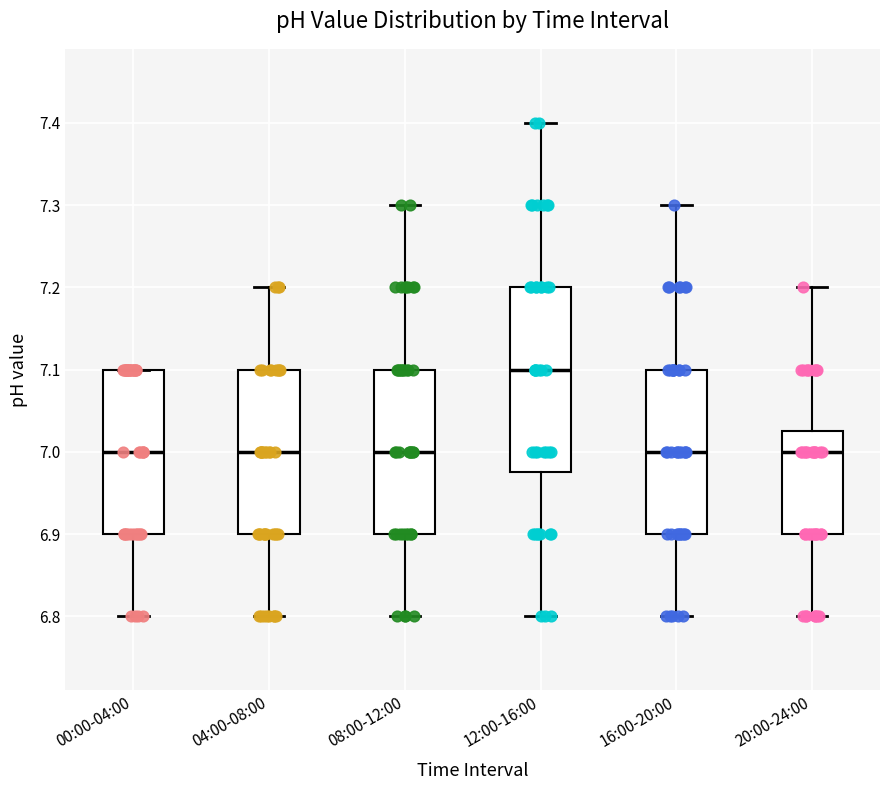

Reading left to right, read every box against the y-axis: the position of its median line, the range the box covers, and the ends of its whiskers. The values are not printed on the chart, so give them approximately, as read against the axis.

00:00-04:00: median 7.00, box 6.90 to 7.10, whiskers 6.80 to 7.10
04:00-08:00: median 7.00, box 6.90 to 7.10, whiskers 6.80 to 7.20
08:00-12:00: median 7.00, box 6.90 to 7.10, whiskers 6.80 to 7.30
12:00-16:00: median 7.10, box 6.98 to 7.20, whiskers 6.80 to 7.40
16:00-20:00: median 7.00, box 6.90 to 7.10, whiskers 6.80 to 7.30
20:00-24:00: median 7.00, box 6.90 to 7.03, whiskers 6.80 to 7.20